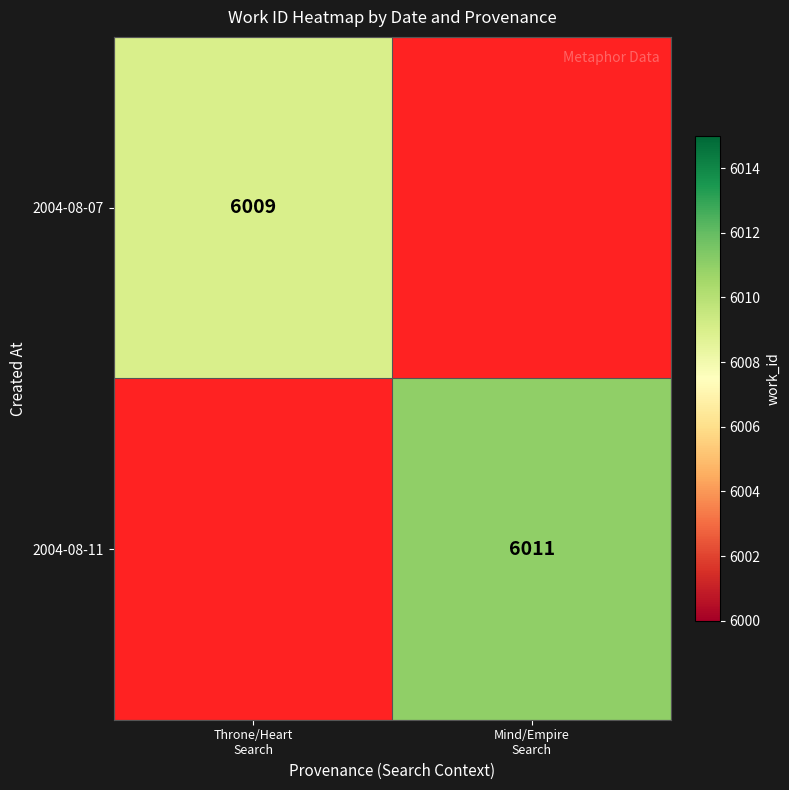

Between Throne/Heart
Search and Mind/Empire
Search, which is larger?

Mind/Empire
Search